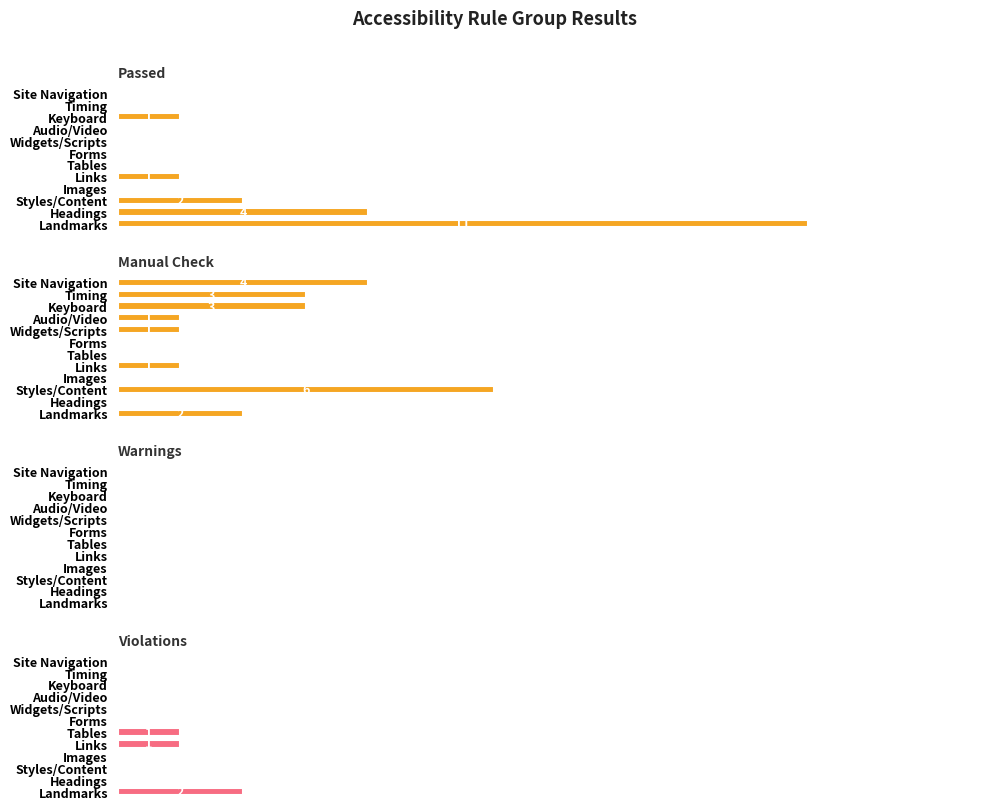

Which series has the widest spread of values?

Passed